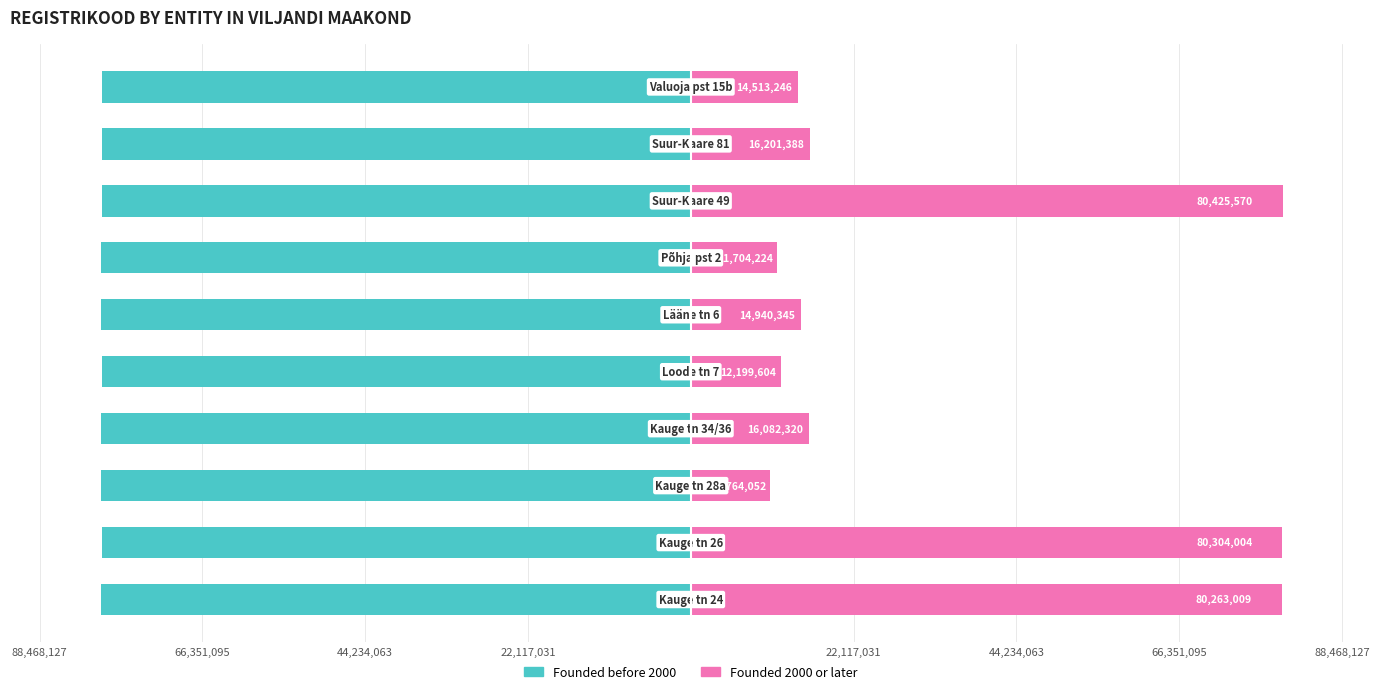

How many values in the Founded 2000 or later series are below 16082320?

5